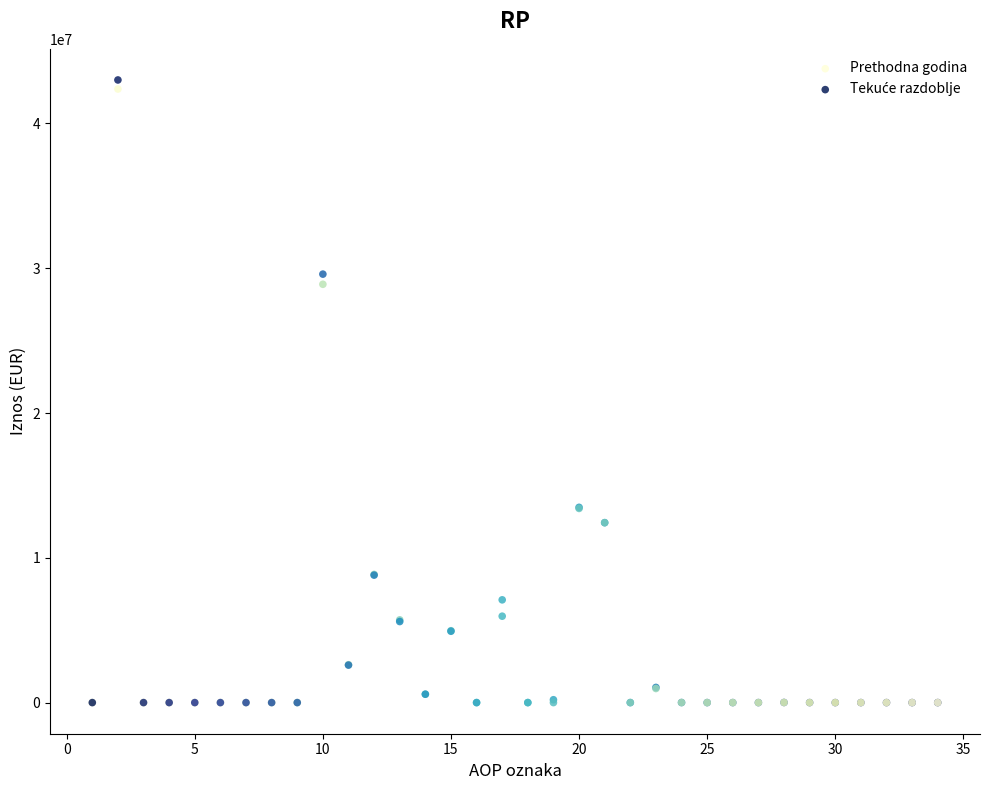

Across all series, what Y value is closest to 21501508?

28891571